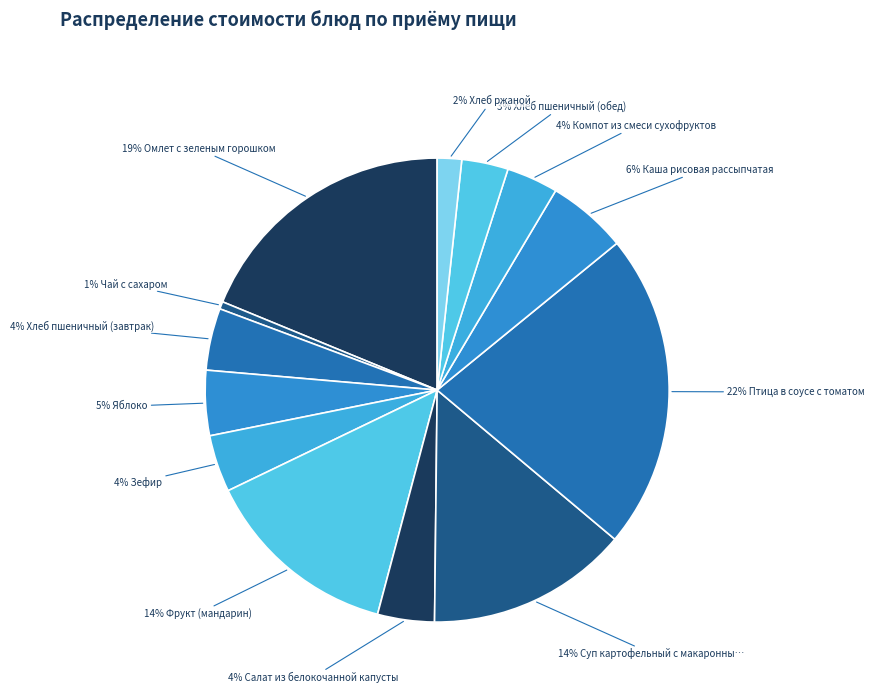

How many segments does this pie chart have?

13